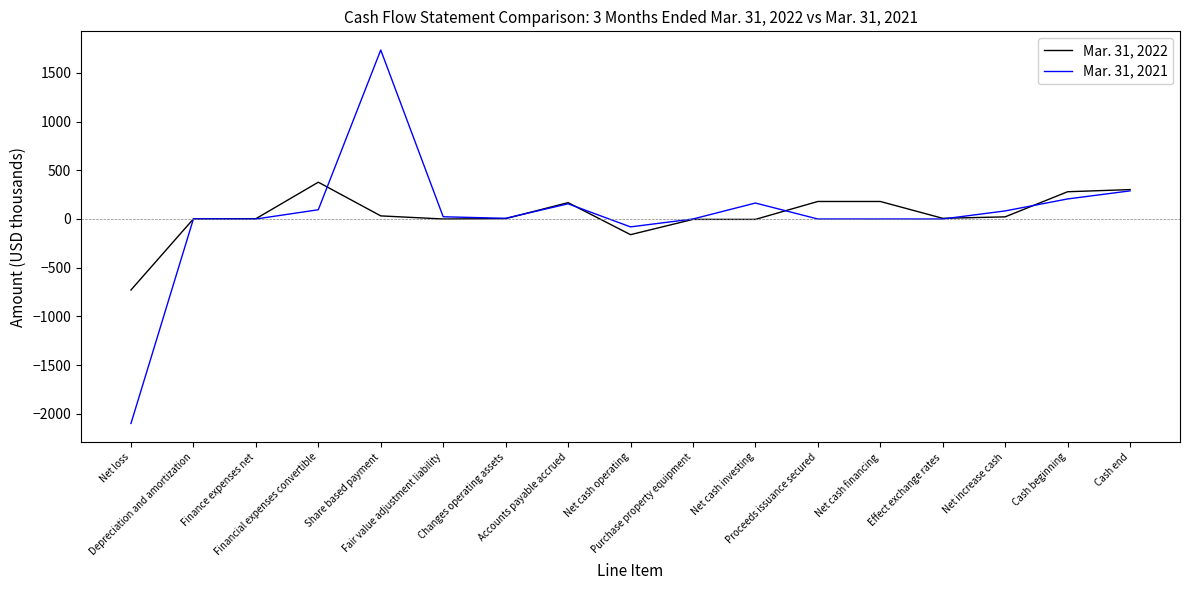

What position from the right is Net cash operating?

9